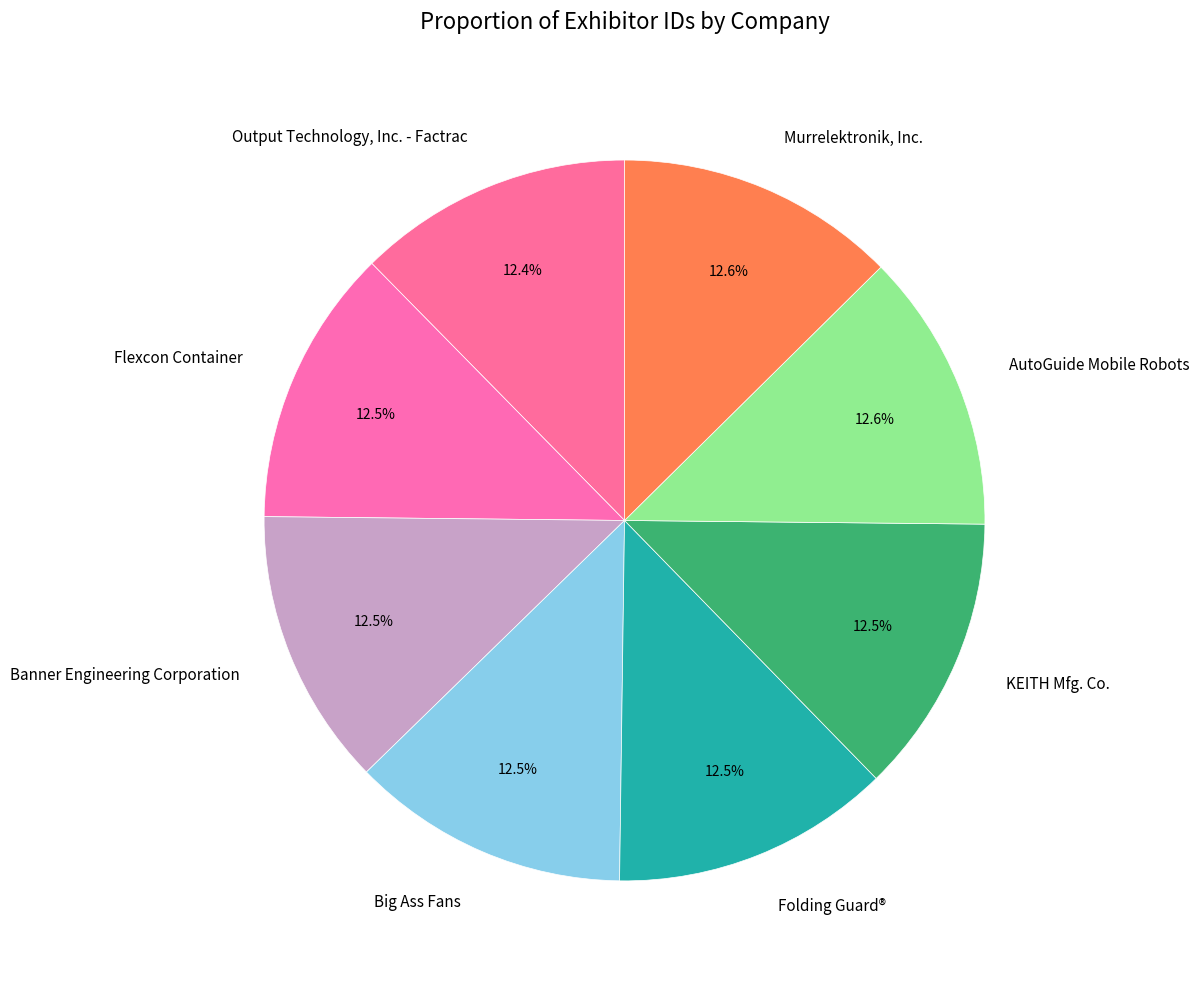

How much of the chart is everything except Output Technology, Inc. - Factrac?

87.6%